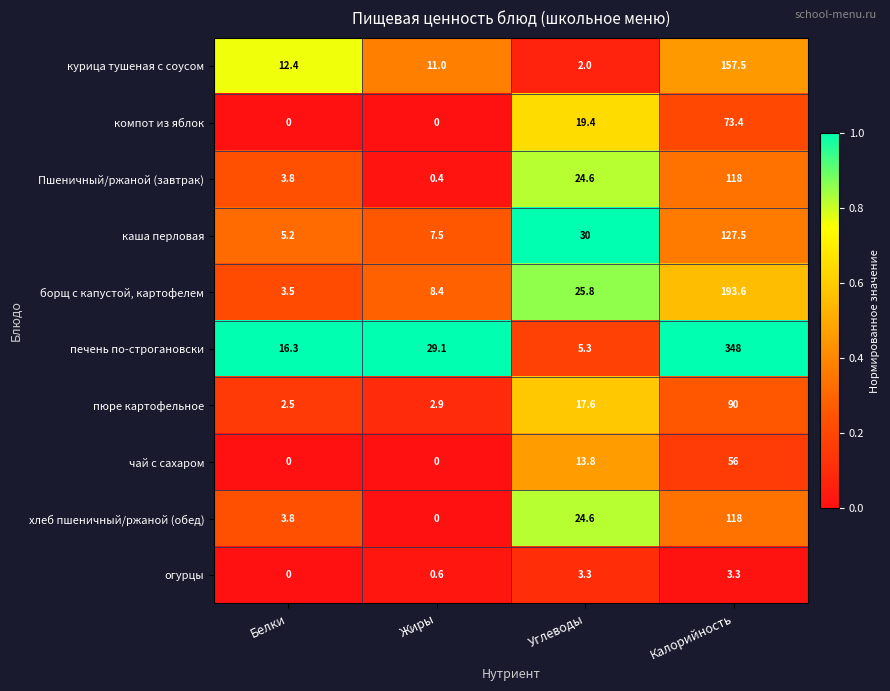

Which series changed the most between Белки and Жиры?

печень по-строгановски